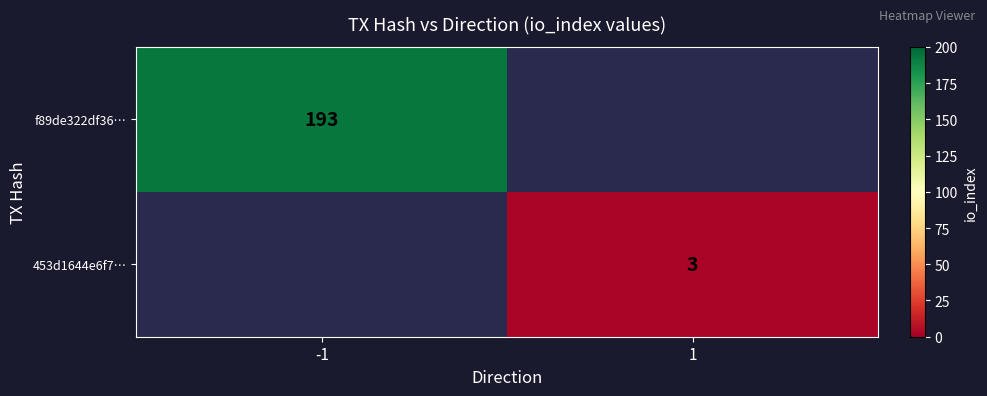

Is the value of 453d1644e6f7… at 1 greater than the value of f89de322df36… at -1?

No